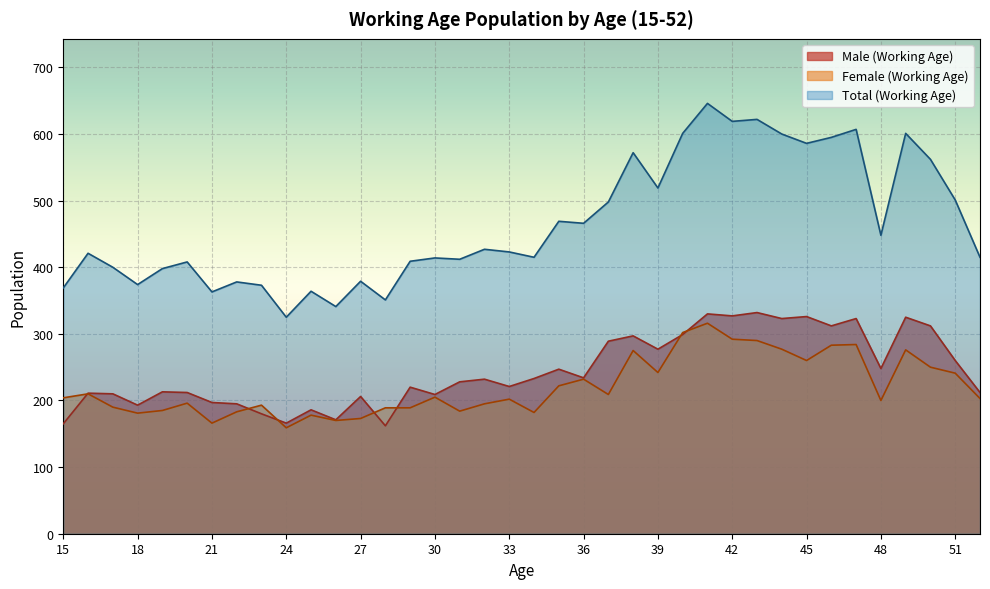

List the labels in order of Female (Working Age) value, smallest first.

24, 21, 26, 27, 25, 18, 34, 22, 31, 19, 28, 29, 17, 23, 32, 20, 48, 33, 52, 15, 30, 37, 16, 35, 36, 51, 39, 50, 45, 38, 49, 44, 46, 47, 43, 42, 40, 41